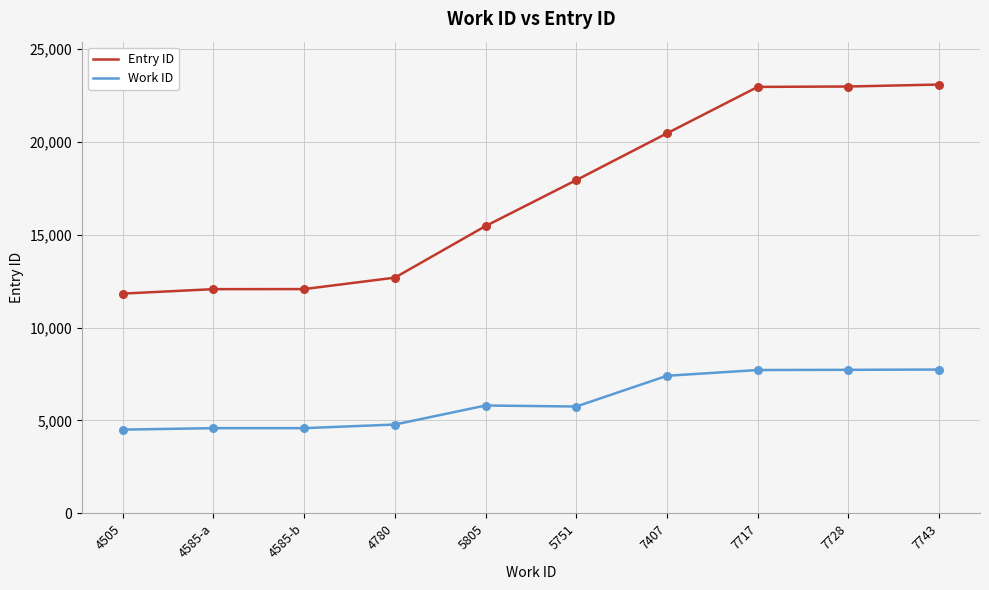

Is the value of Work ID at 4585-a greater than the value of Entry ID at 7743?

No